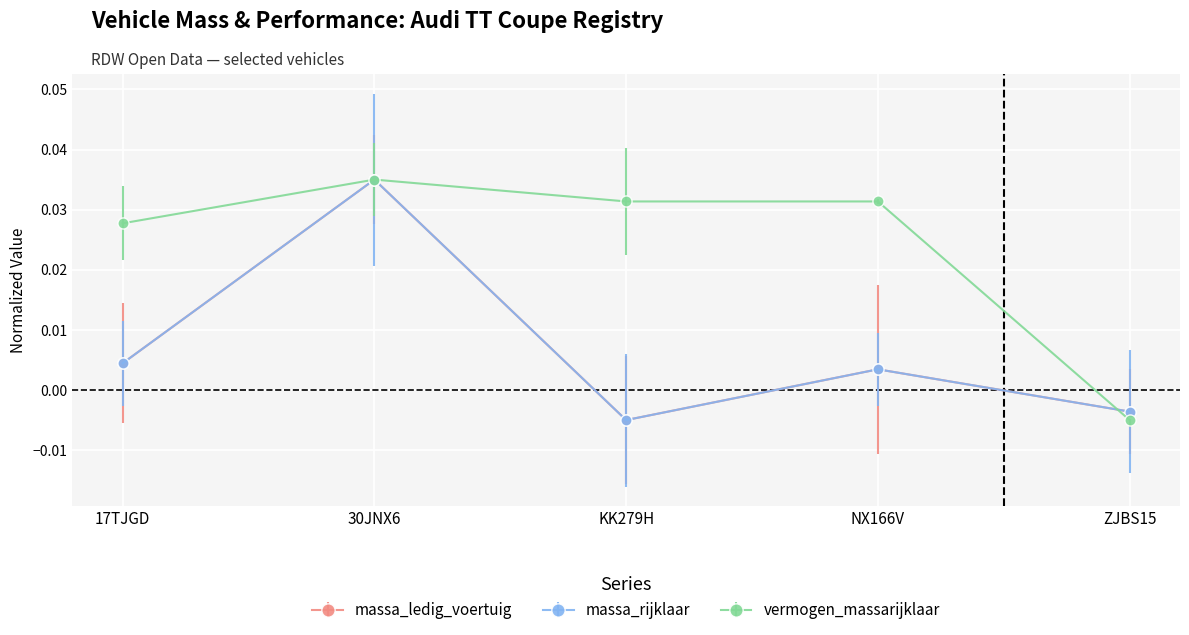

True or false: vermogen_massarijklaar has a value of 0.1 at KK279H.

False